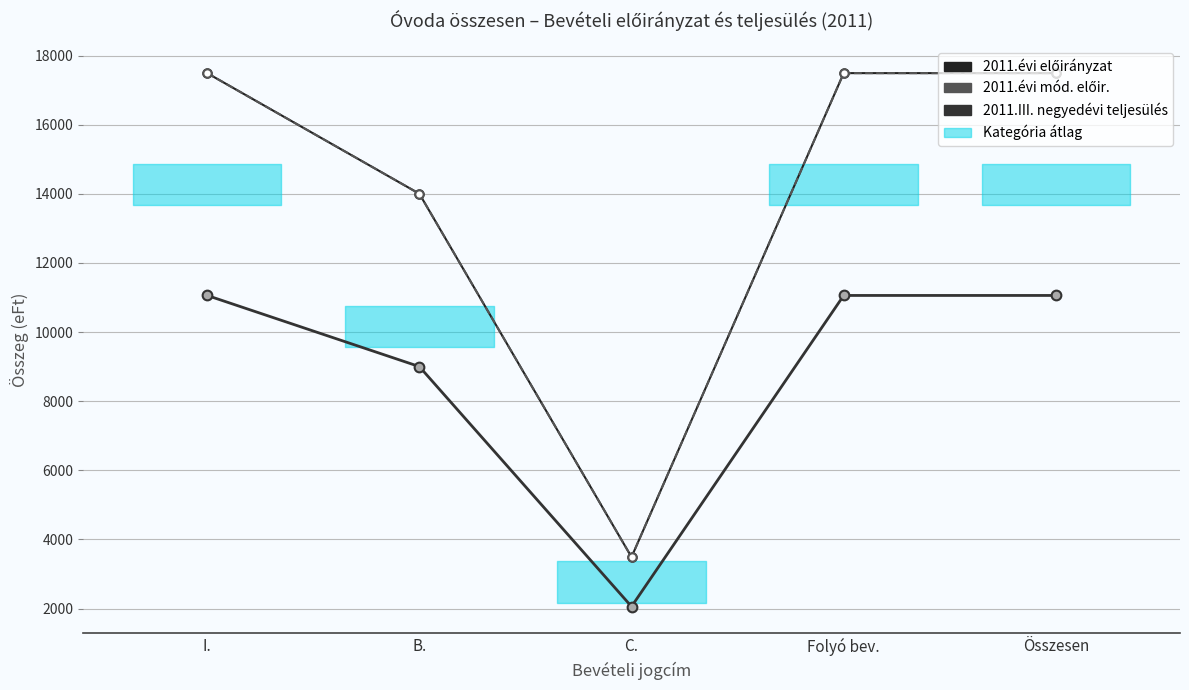

Which has a higher value, I. or B.?

I.